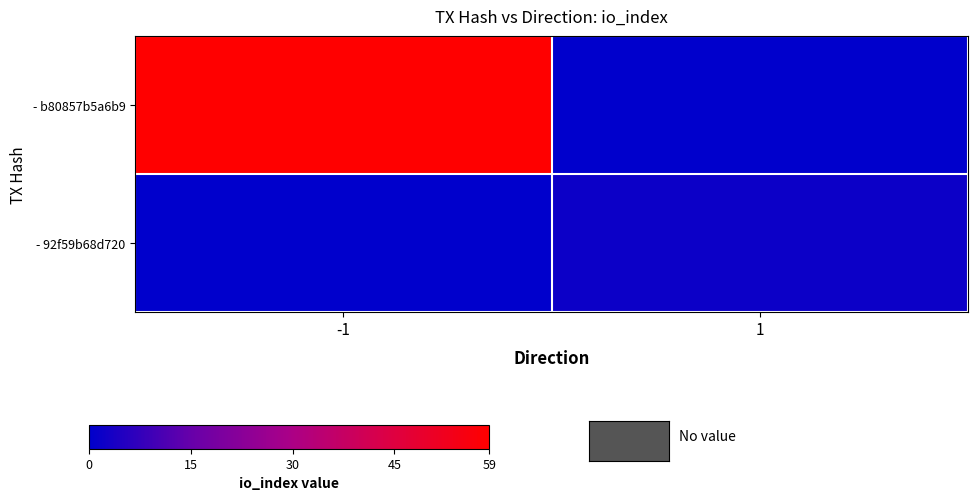

List the series in order of their overall mean, highest first.

- b80857b5a6b9, - 92f59b68d720